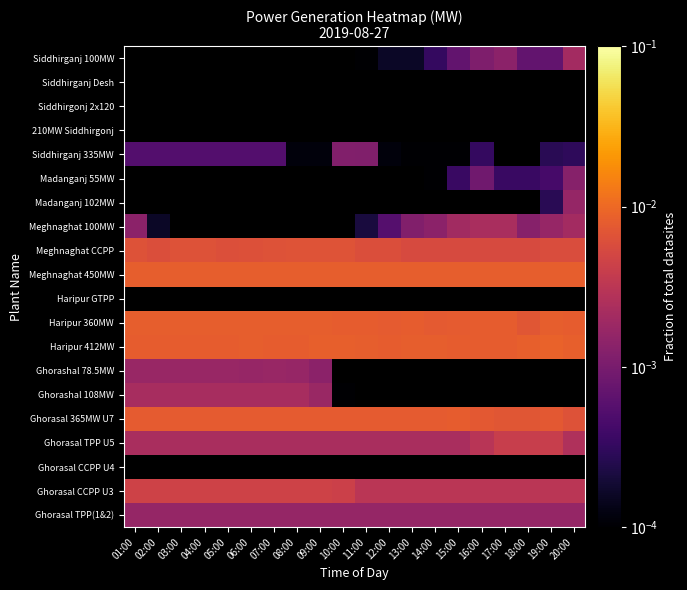

List the labels in order of Siddhirgonj 2x120 value, smallest first.

01:00, 02:00, 03:00, 04:00, 05:00, 06:00, 07:00, 08:00, 09:00, 10:00, 11:00, 12:00, 13:00, 14:00, 15:00, 16:00, 17:00, 18:00, 19:00, 20:00